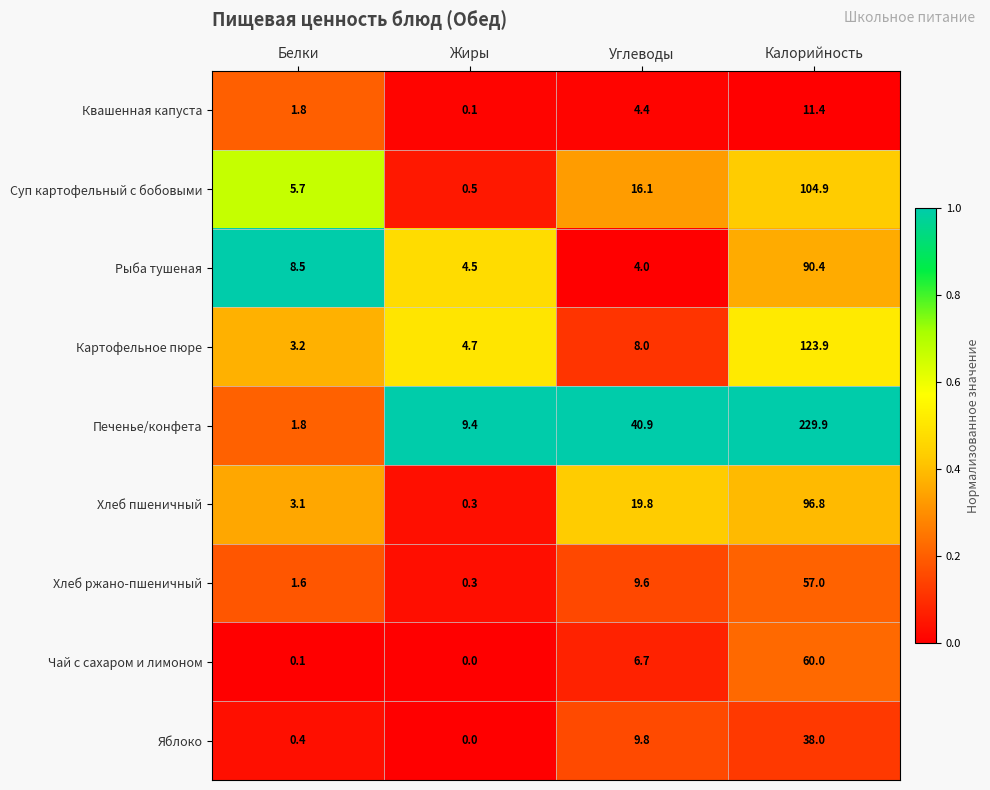

Is the value of Хлеб пшеничный at Углеводы greater than the value of Рыба тушеная at Жиры?

Yes